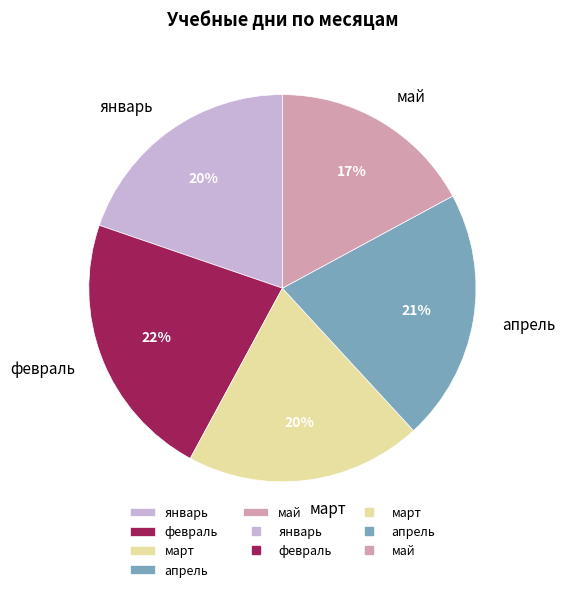

What is the ratio of the value at январь to the value at март?

1.0